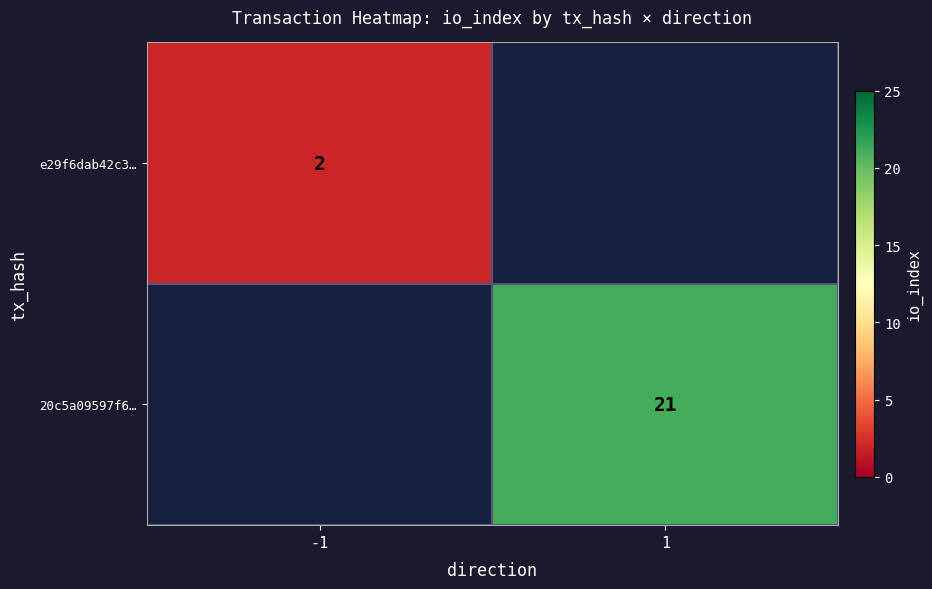

Between -1 and 1, which is larger?

1